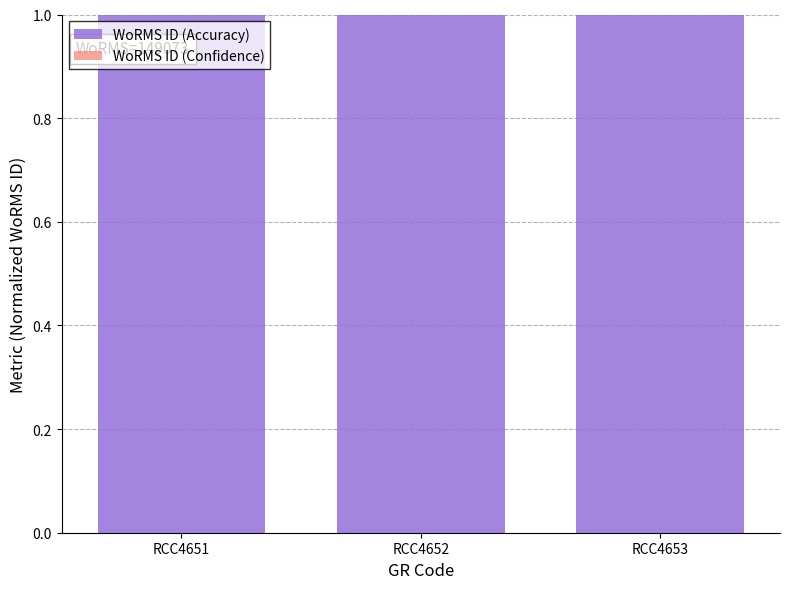

List the labels in order of WoRMS ID (Confidence) value, largest first.

RCC4651, RCC4652, RCC4653